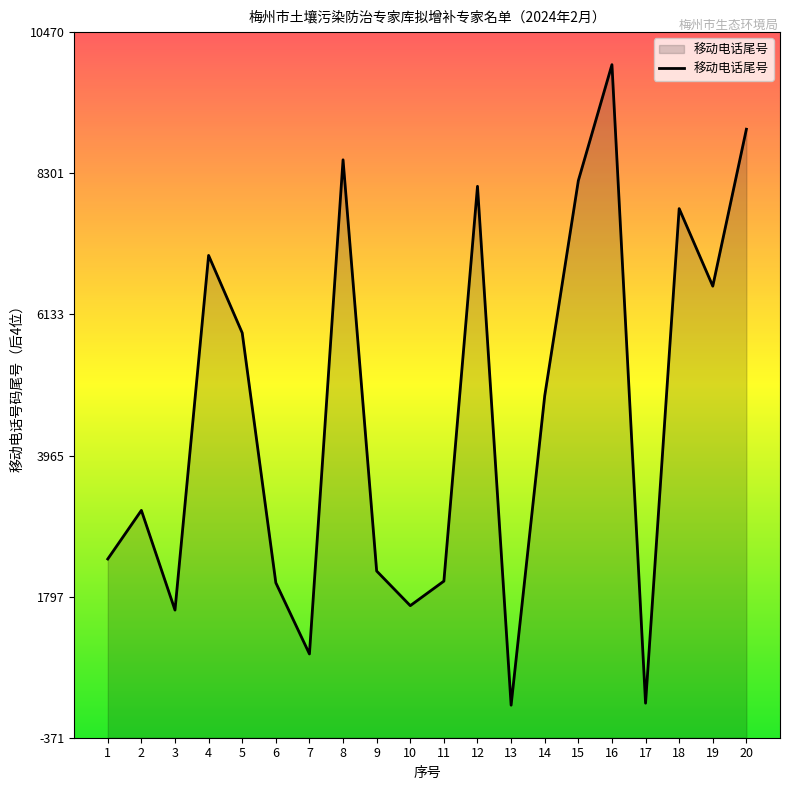

How many series are shown in this chart?

1